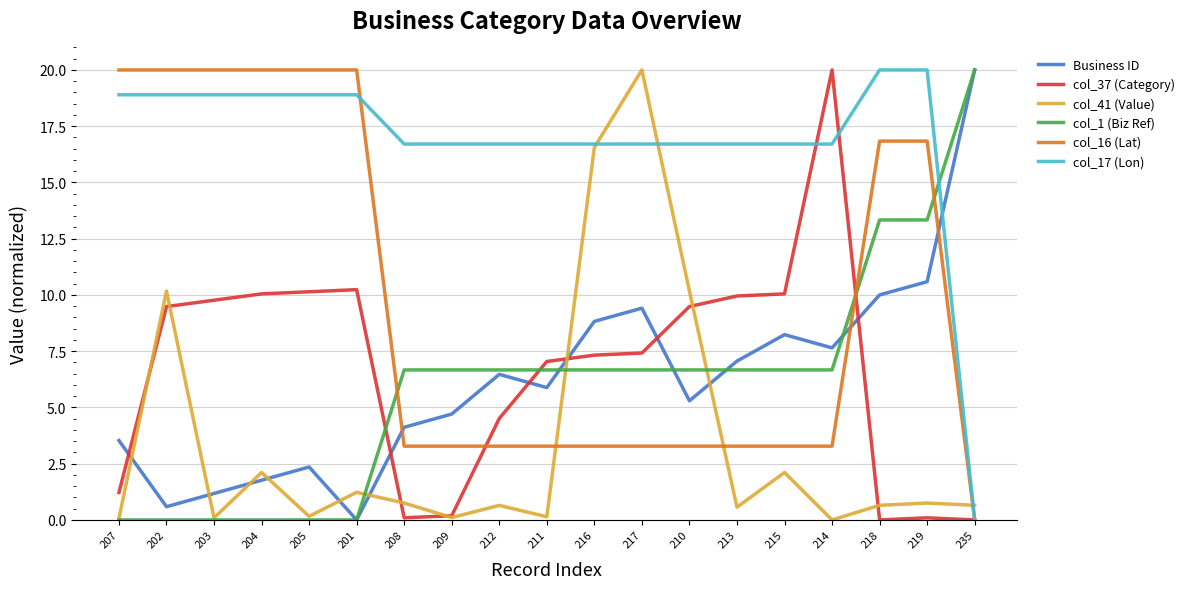

What is the difference between the highest and lowest values at 216?

13.4